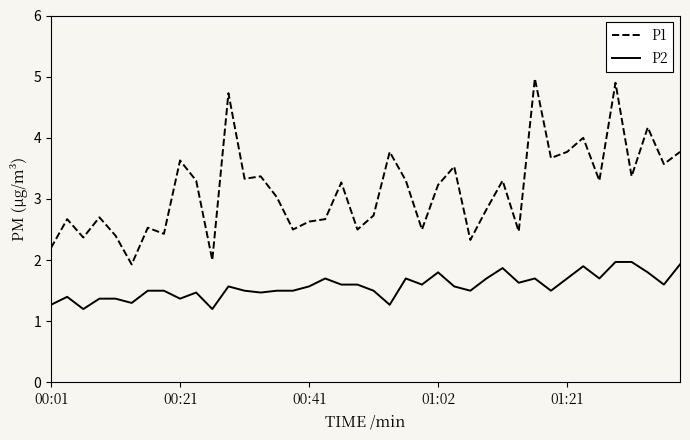

Does the chart have visible grid lines?

No